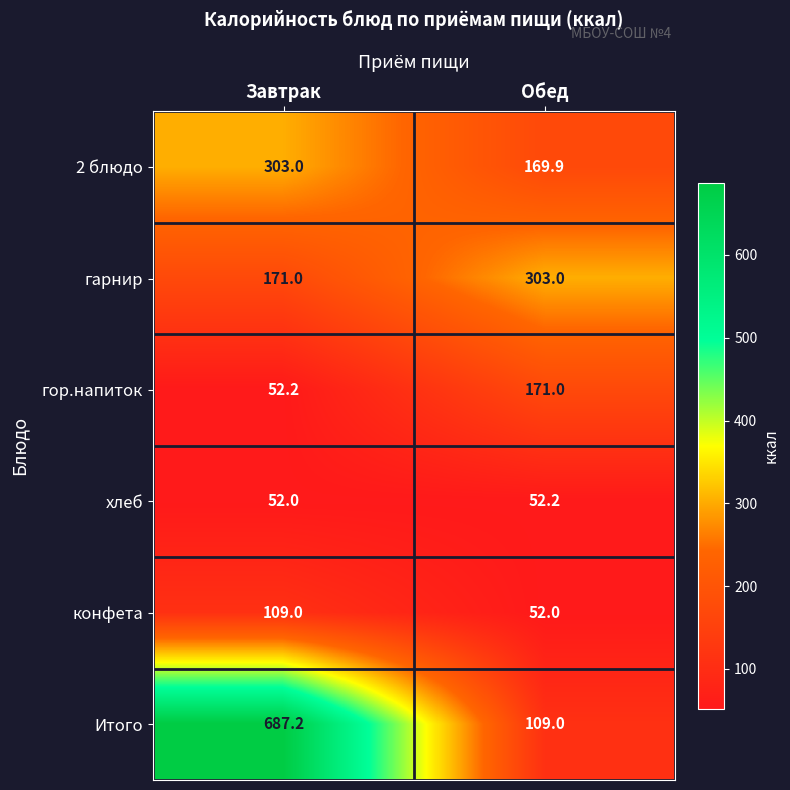

Which category has the highest value in the гарнир series?

Обед